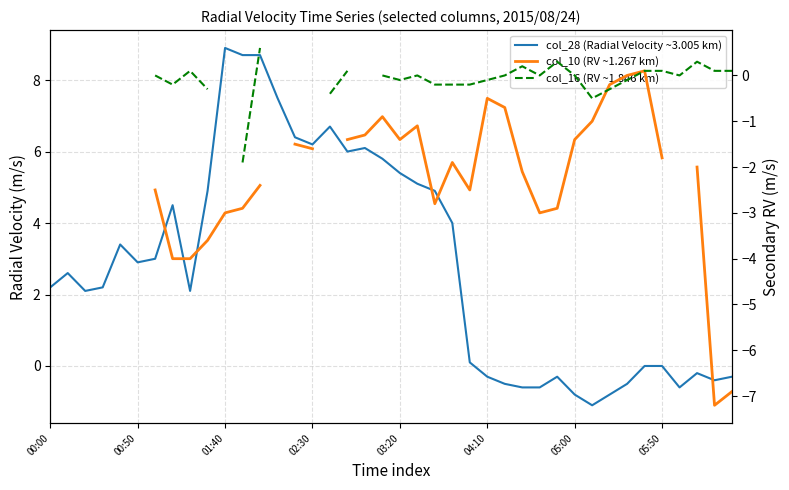

The col_28 (Radial Velocity ~3.005 km) series shows 2.4 at 13. True or false?

False